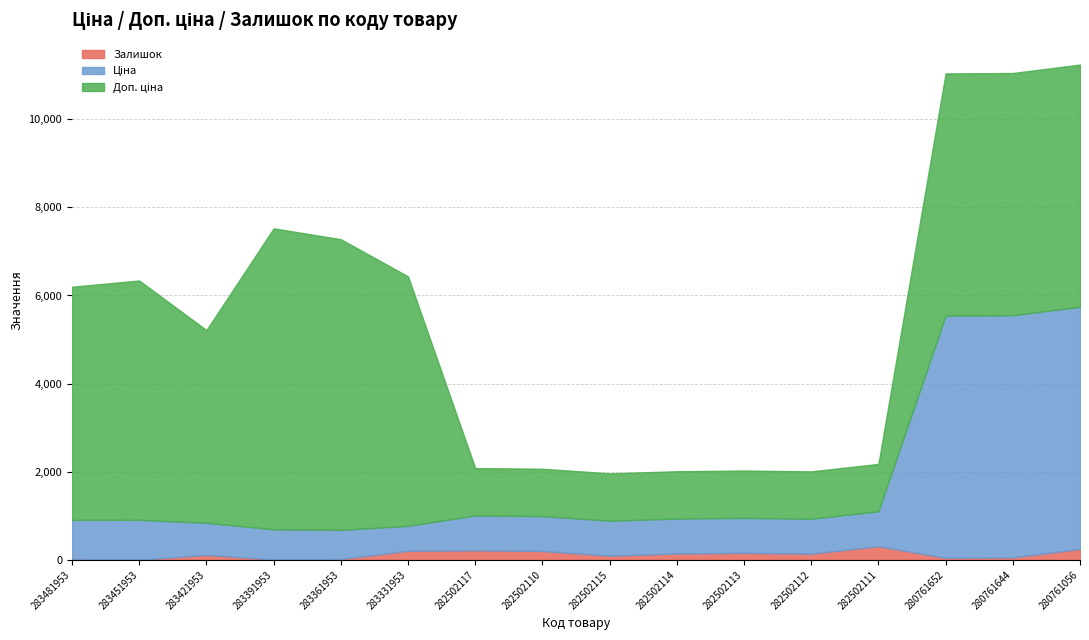

At which category does Залишок reach its first local valley?

283451953